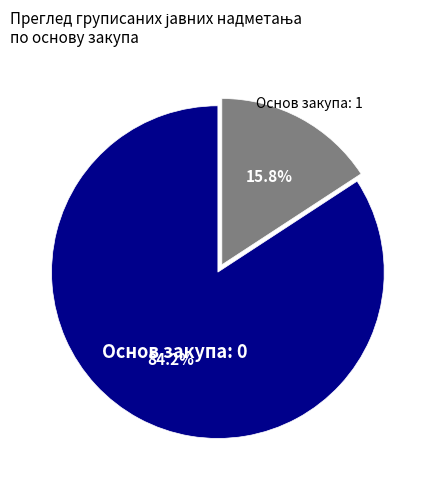

What is the ratio of the value at Основ закупа: 0 to the value at Основ закупа: 1?

5.3